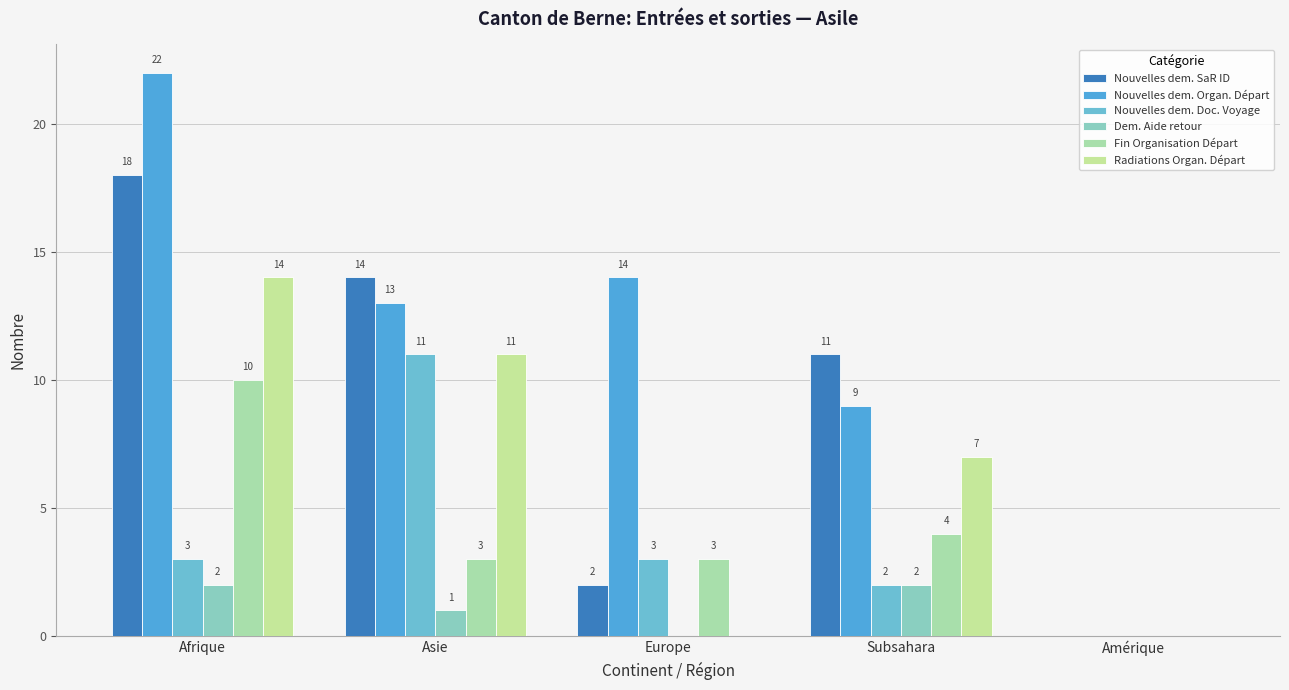

True or false: Radiations Organ. Départ has a value of -7 at Amérique.

False